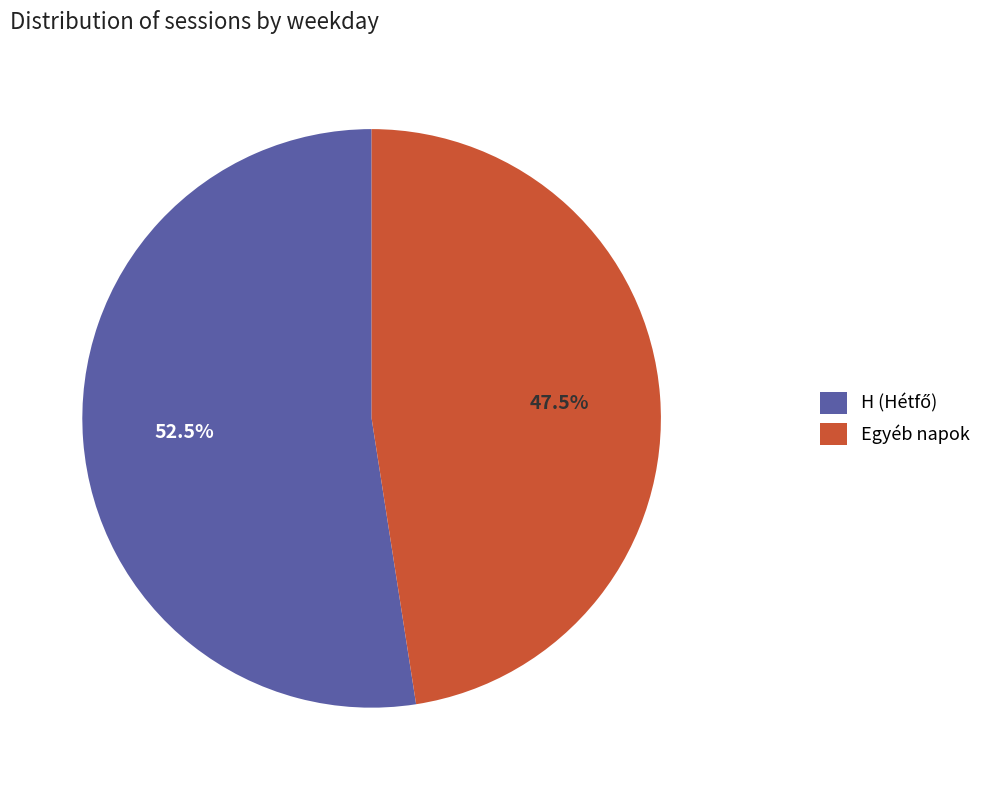

How much of the chart is everything except Egyéb napok?

52.5%